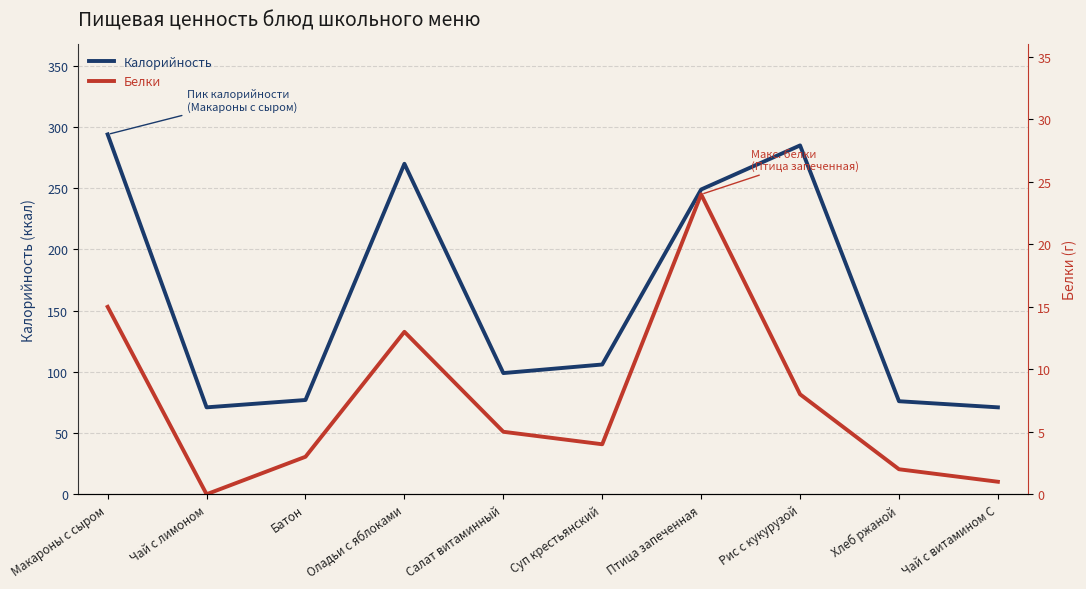

List the series in order of their peak value, lowest first.

Белки, Калорийность